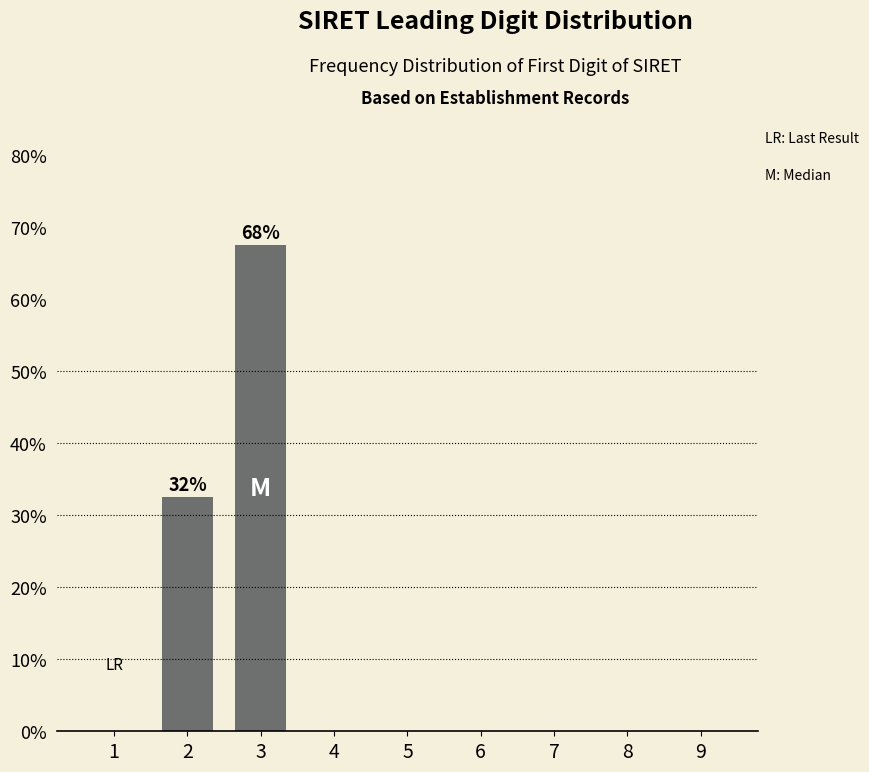

Reading right to left, list all the values displayed in this chart.

9=0.0	8=0.0	7=0.0	6=0.0	5=0.0	4=0.0	3=67.5	2=32.5	1=0.0